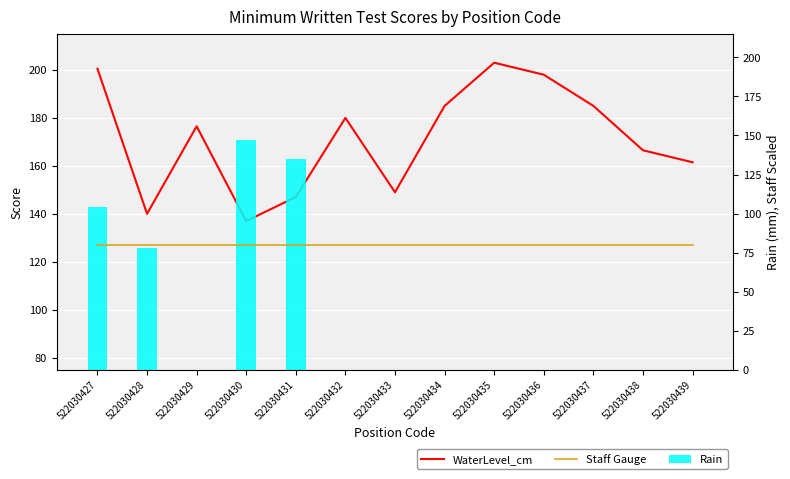

What is the maximum value for Staff Gauge?

80.0